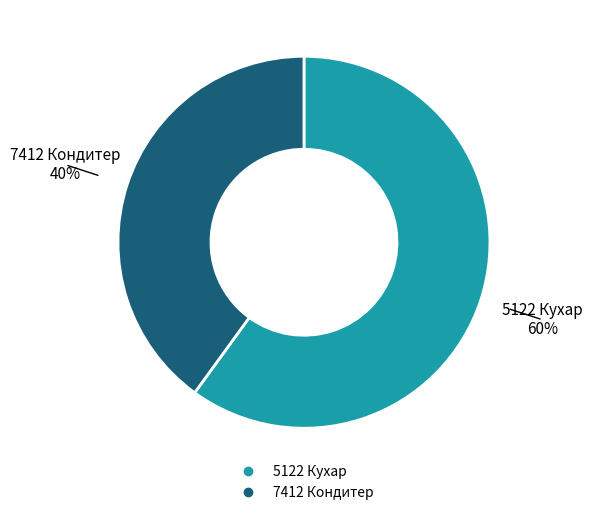

To the nearest percent, what is the difference between the 7412 Кондитер and 5122 Кухар slice percentages?

20%